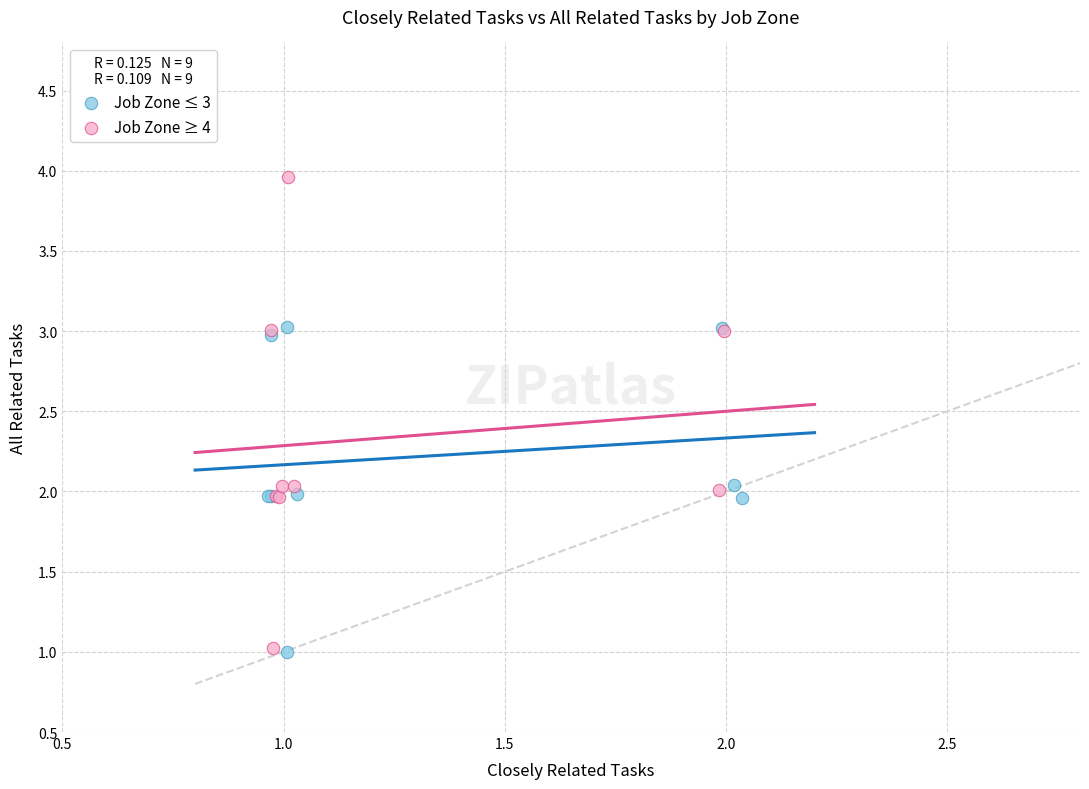

Which series has the widest spread of Y values?

Job Zone ≥ 4